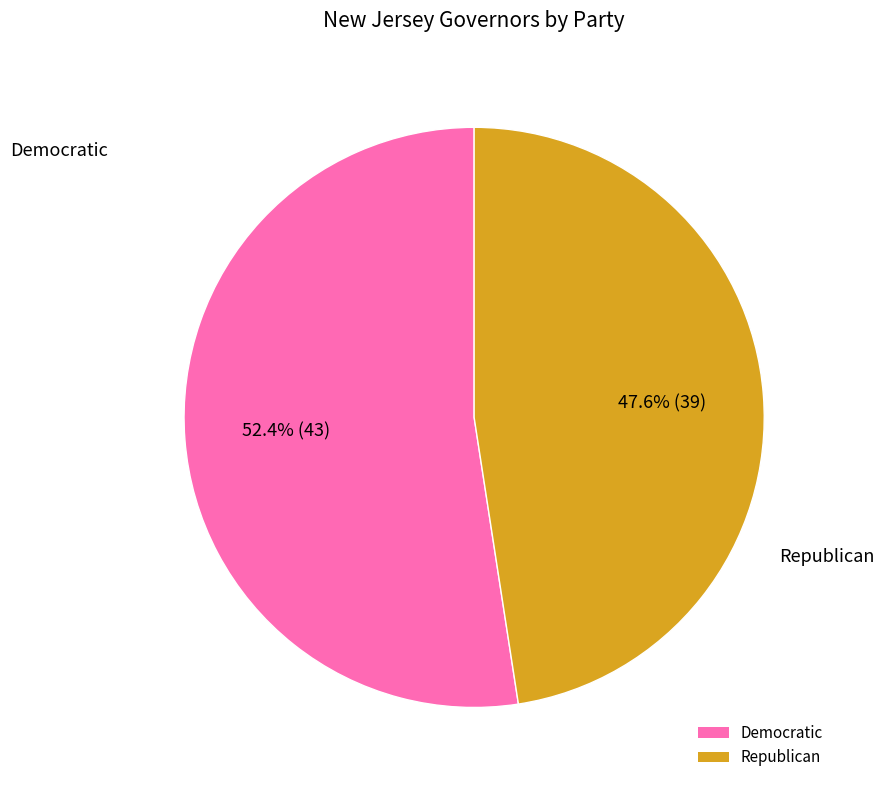

Which category accounts for the majority?

Democratic